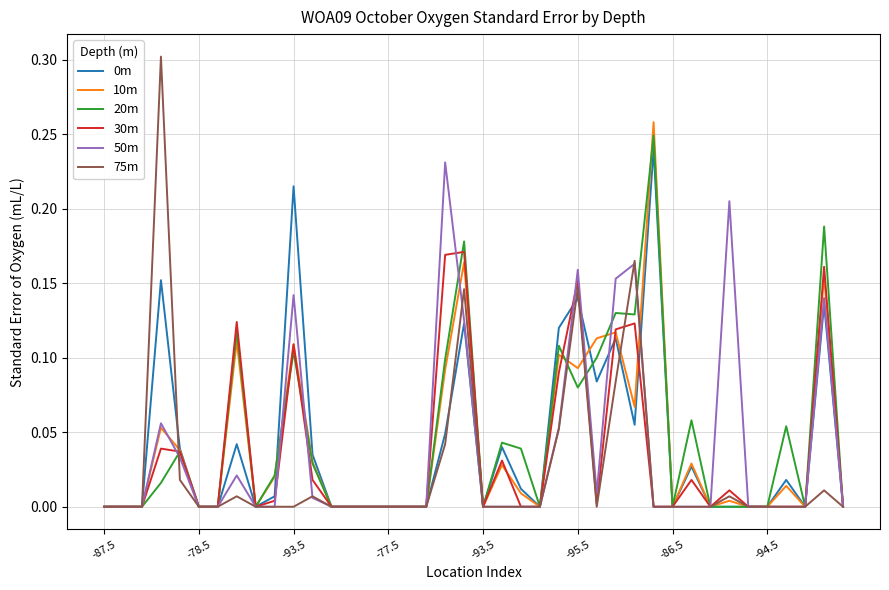

True or false: 75m has more than 2 points higher than both neighbors.

True